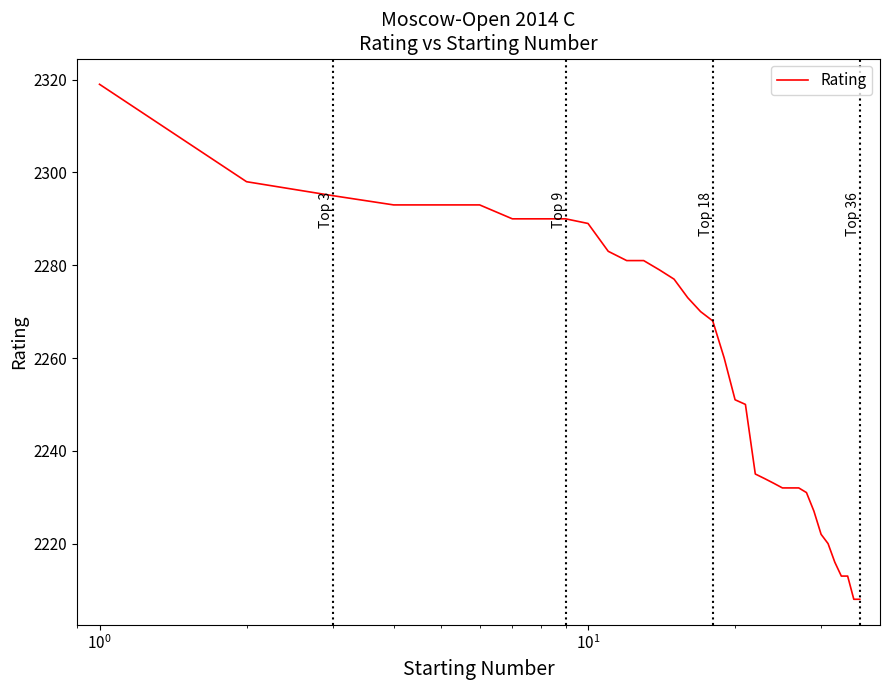

Is this an area chart (filled region under the line)?

No